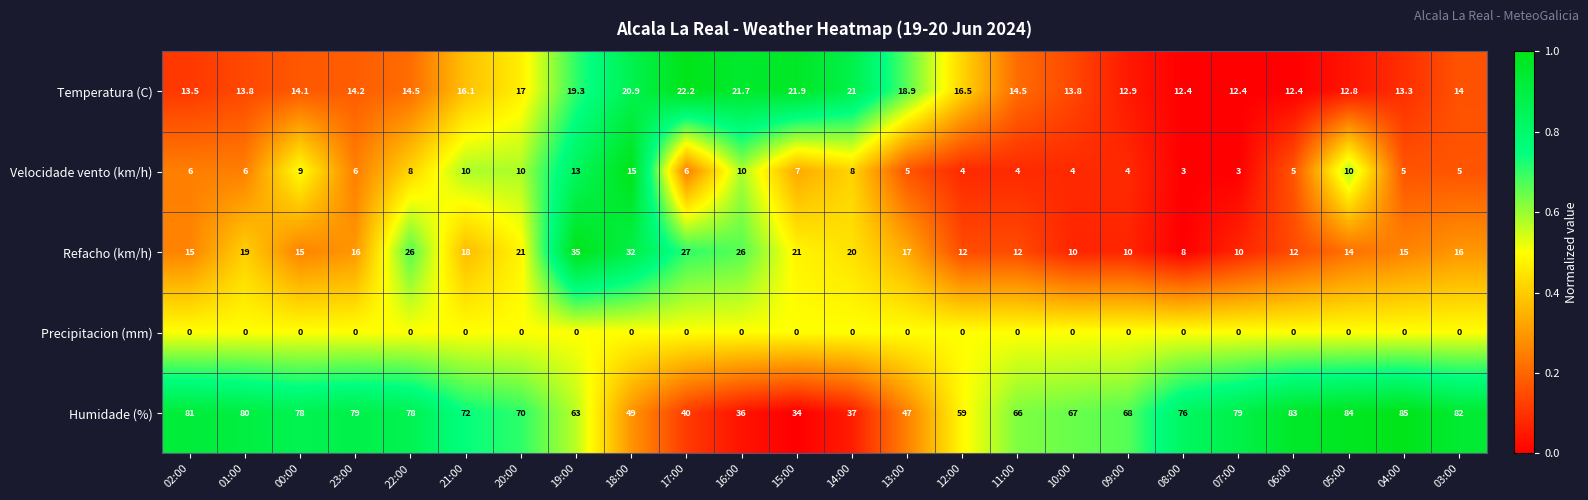

The value of Temperatura (C) at 13:00 is 10.0. True or false?

False